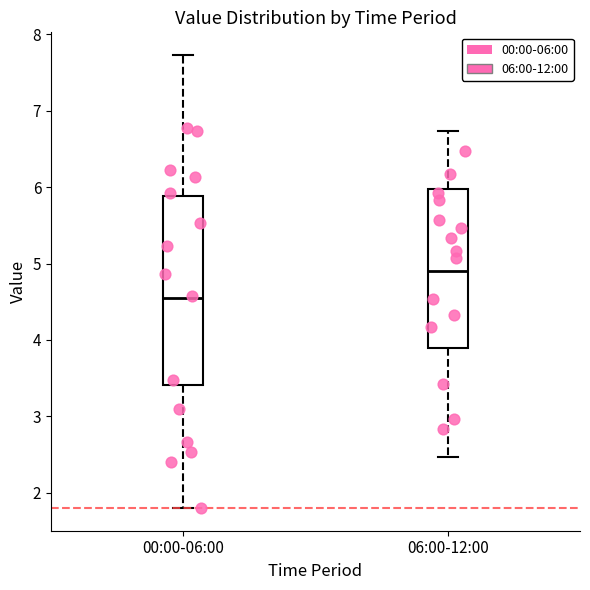

Reading left to right, read every box against the y-axis: the position of its median line, the range the box covers, and the ends of its whiskers. The values are not printed on the chart, so give them approximately, as read against the axis.

00:00-06:00: median 4.6, box 3.4 to 5.9, whiskers 1.8 to 7.7
06:00-12:00: median 4.9, box 3.9 to 6.0, whiskers 2.5 to 6.7